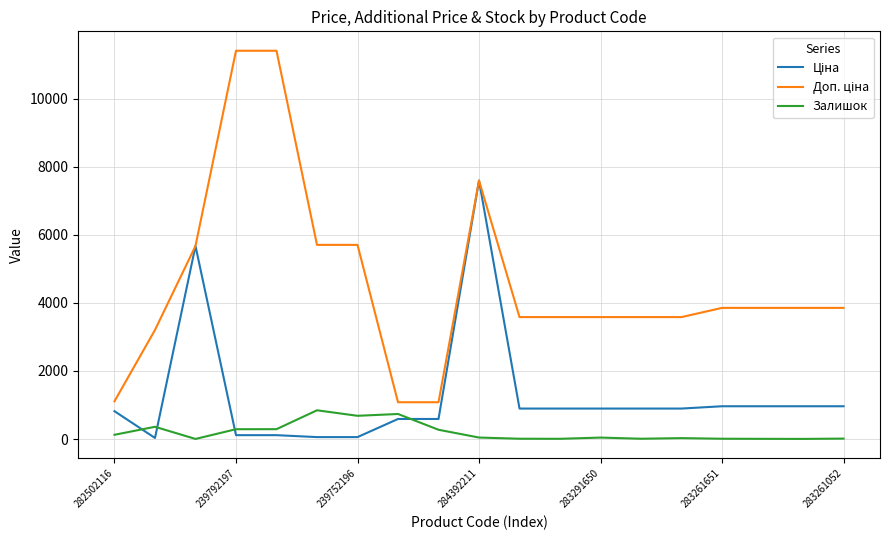

What is the maximum value shown in the chart?

11410.0